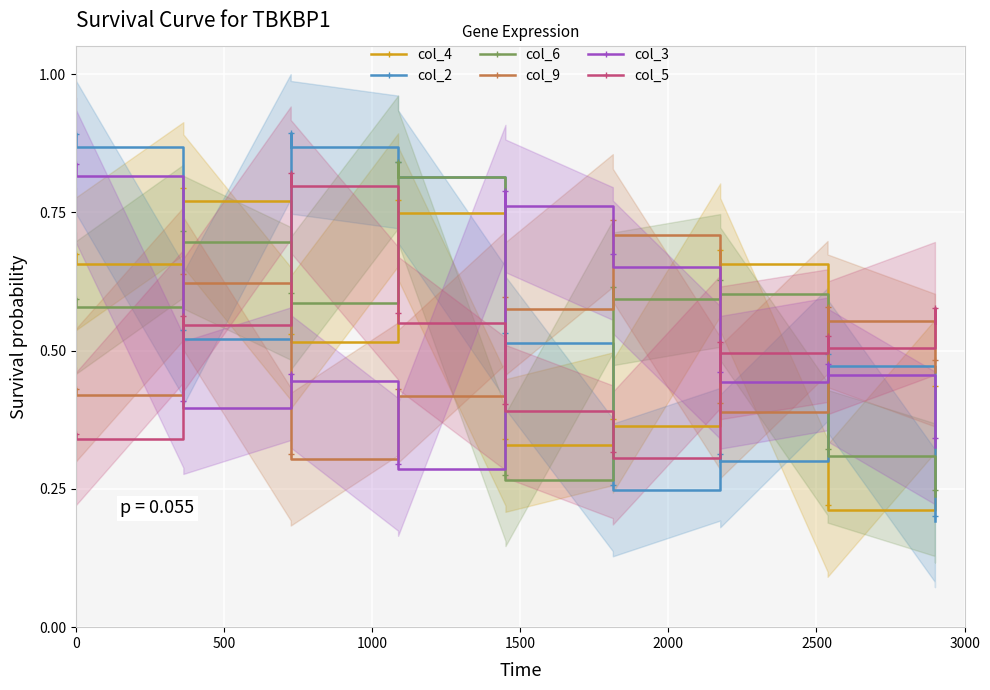

Which series ends up on top after the final intersection of col_9 and col_3?

col_9